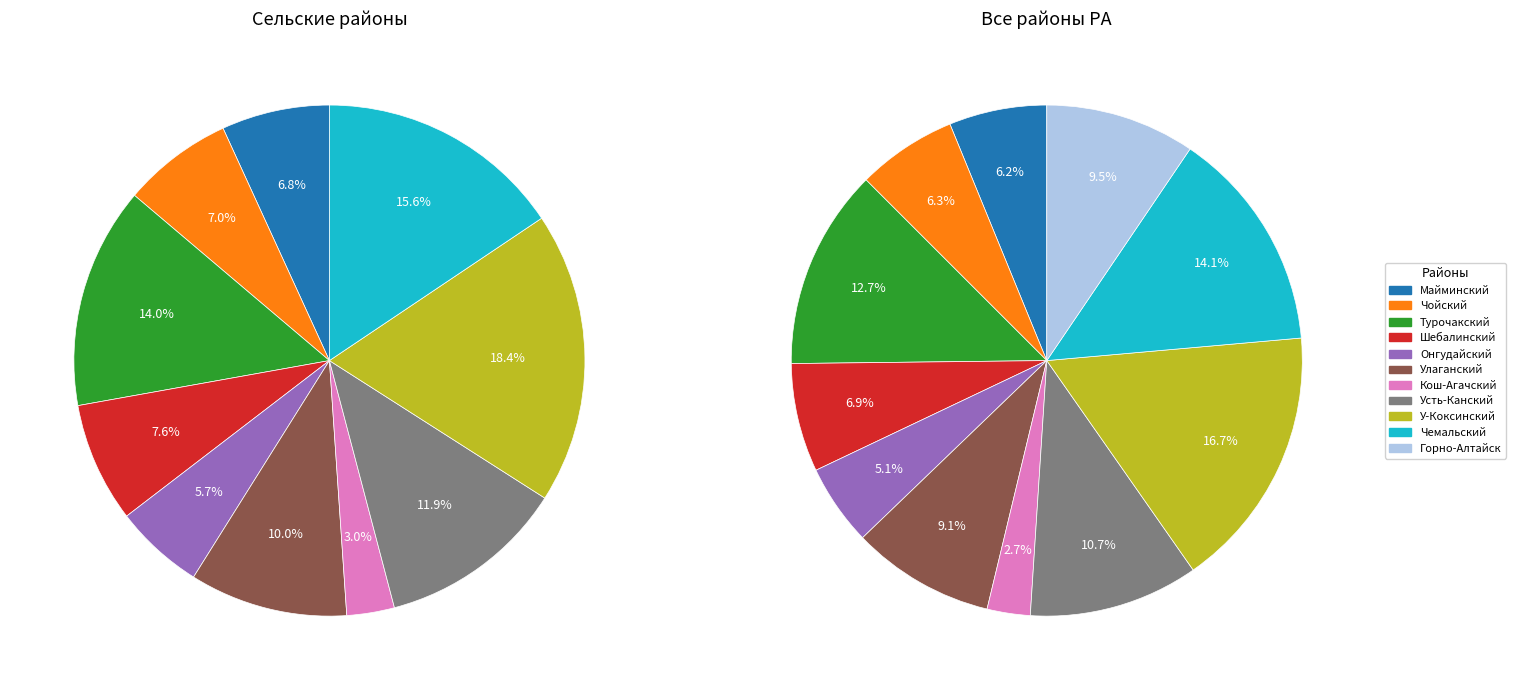

How many slices are in this pie chart?

11